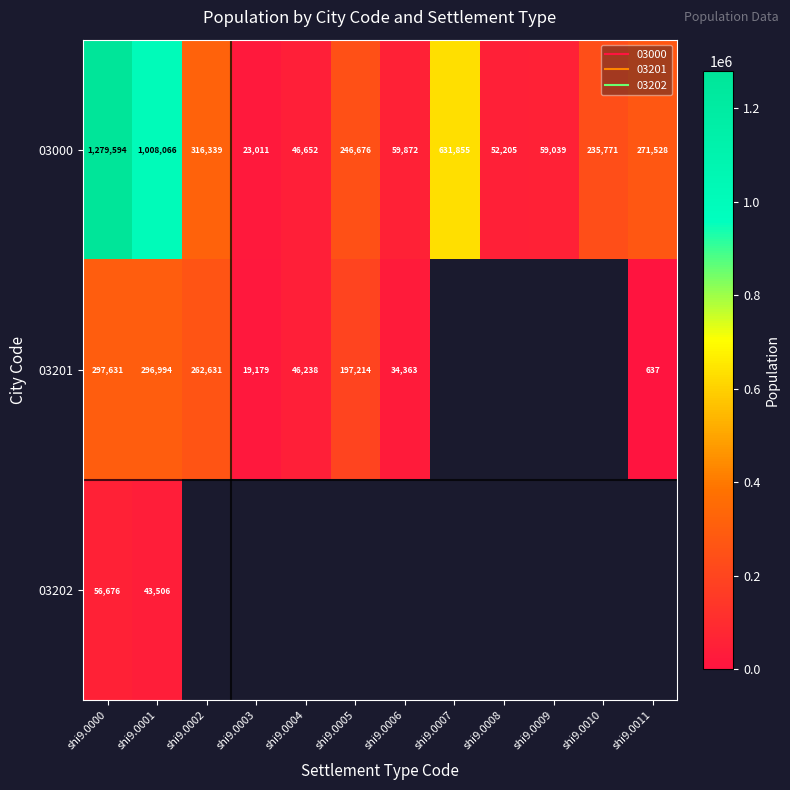

Rank the categories by 03201 value from lowest to highest.

shi9.0011, shi9.0003, shi9.0006, shi9.0004, shi9.0005, shi9.0002, shi9.0001, shi9.0000, shi9.0007, shi9.0008, shi9.0009, shi9.0010